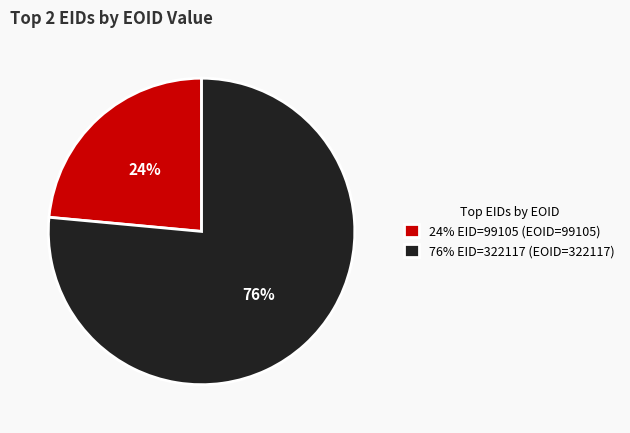

Does any single category account for the majority?

Yes